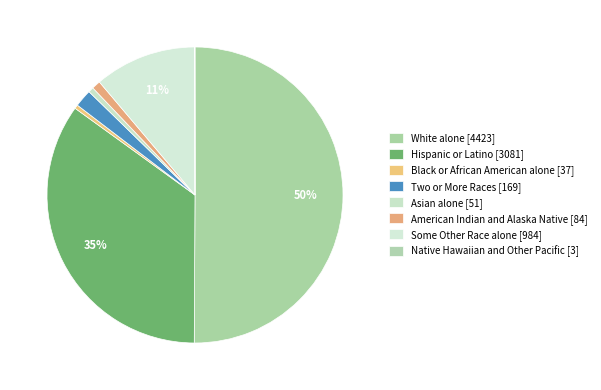

The Black or African American alone slice represents 15% of the pie. True or false?

False